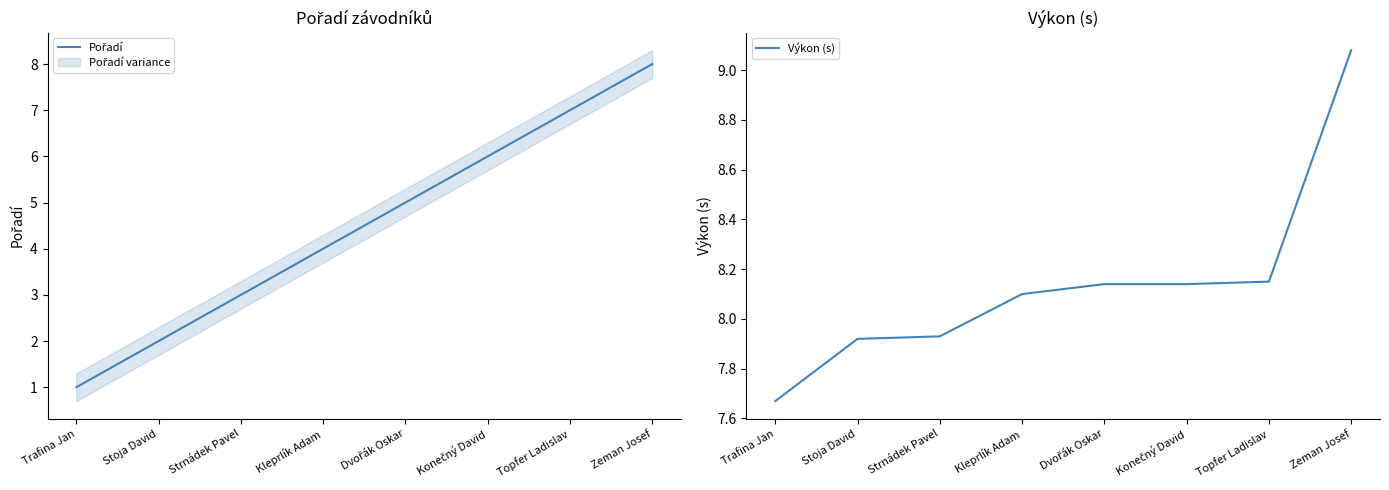

At which category is the sum across all series the highest?

Zeman Josef